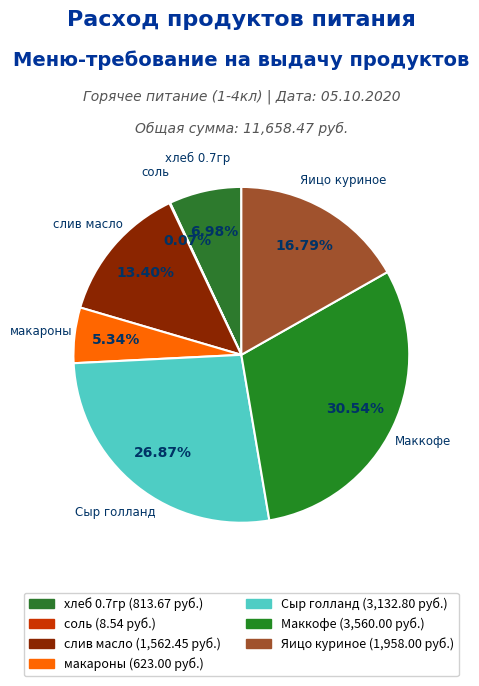

Rank the categories by value from lowest to highest.

соль, макароны, хлеб 0.7гр, слив масло, Яицо куриное, Сыр голланд, Маккофе